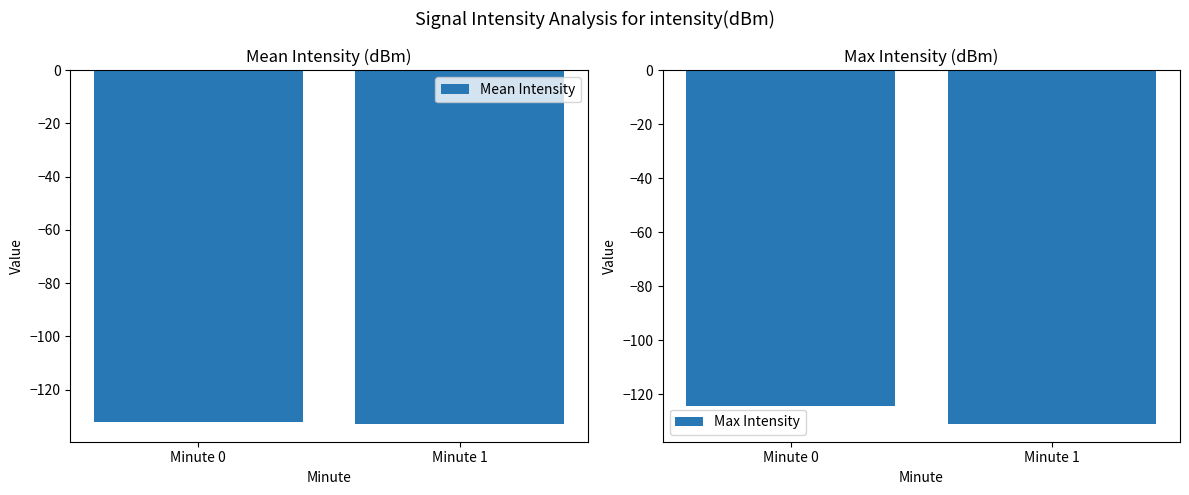

At which label does Mean Intensity reach its peak?

Minute 0